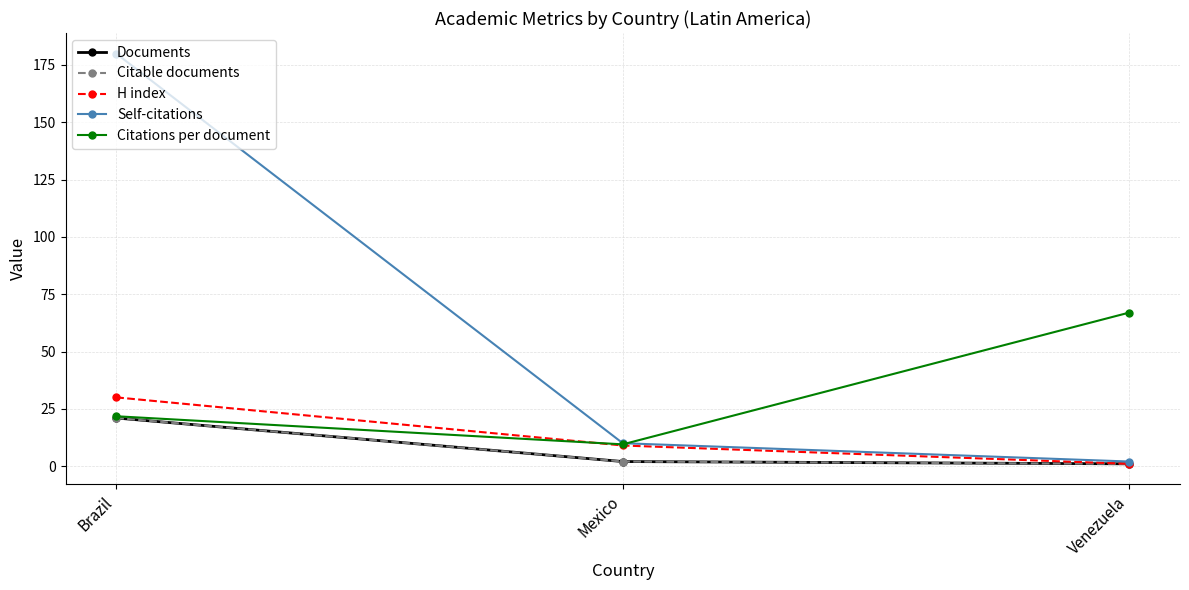

What position from the right is Brazil?

3